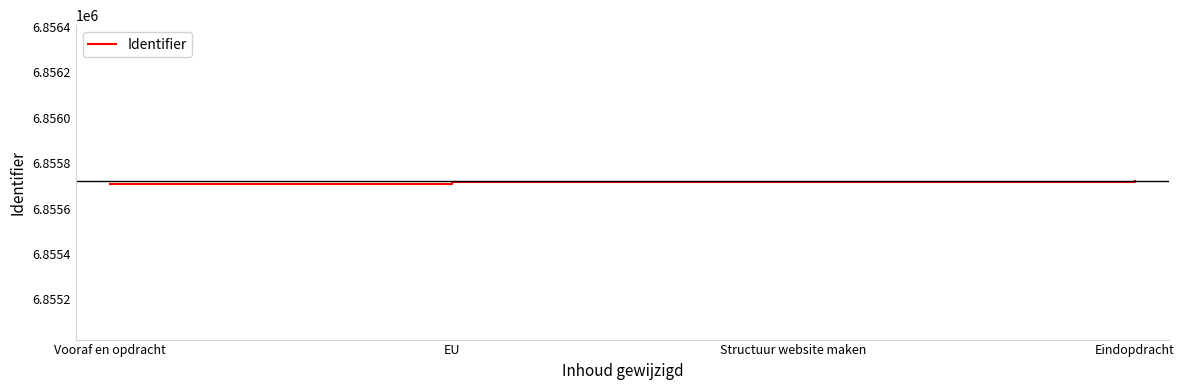

What is the smallest value displayed?

6855709